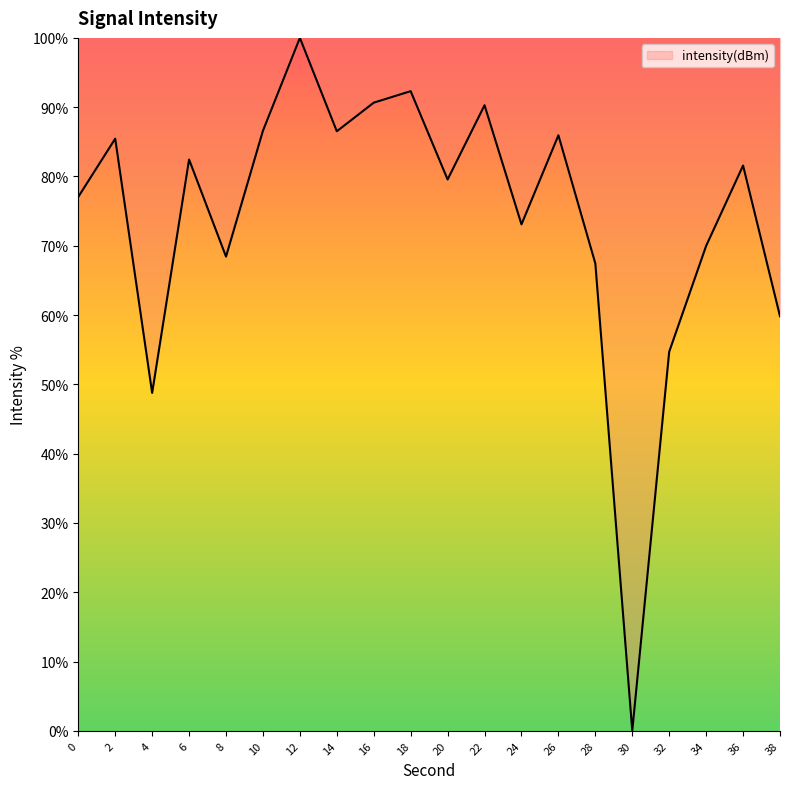

What is the ratio of the value at 14 to the value at 32?

1.6